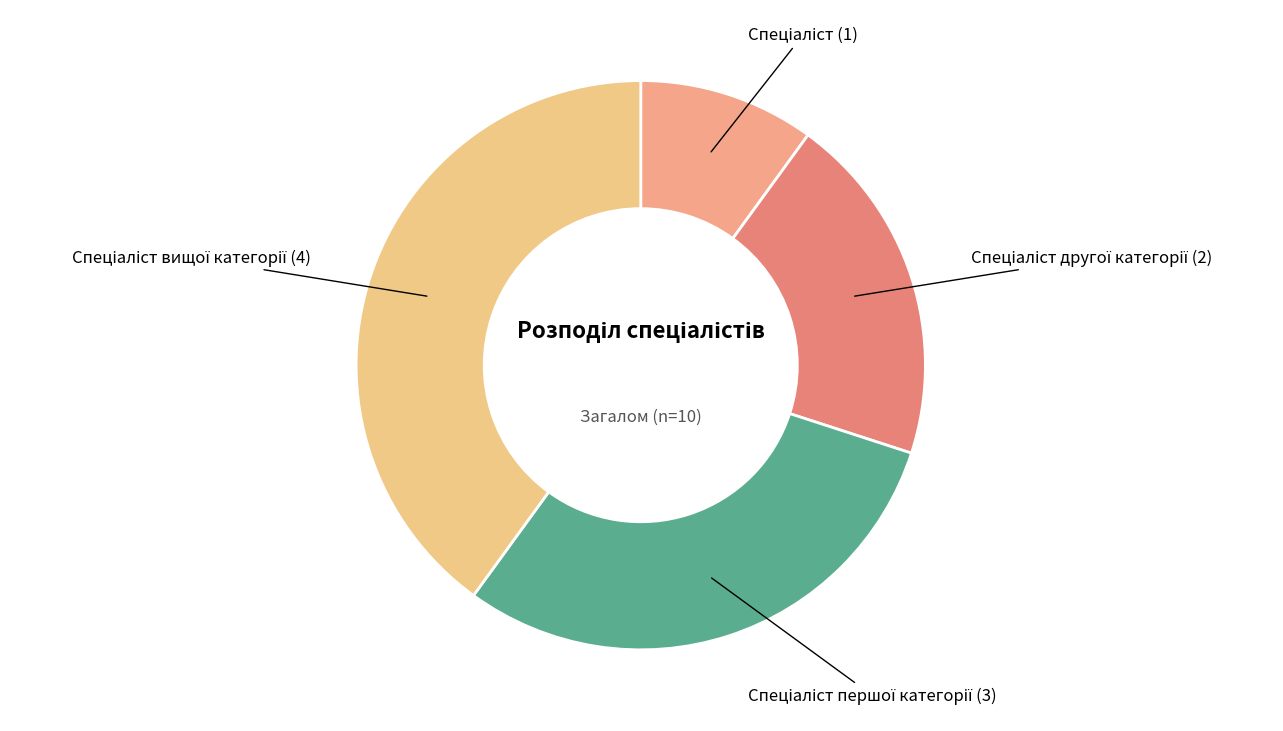

Is there a majority slice in this chart?

No